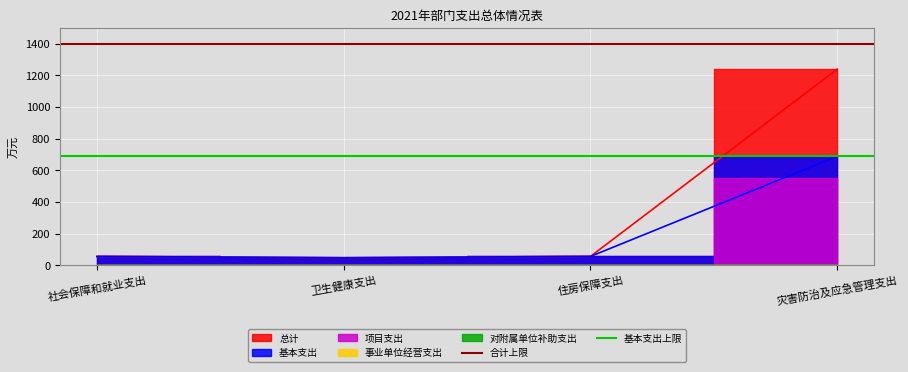

Which category has the lowest value in the 基本支出上限 series?

社会保障和就业支出